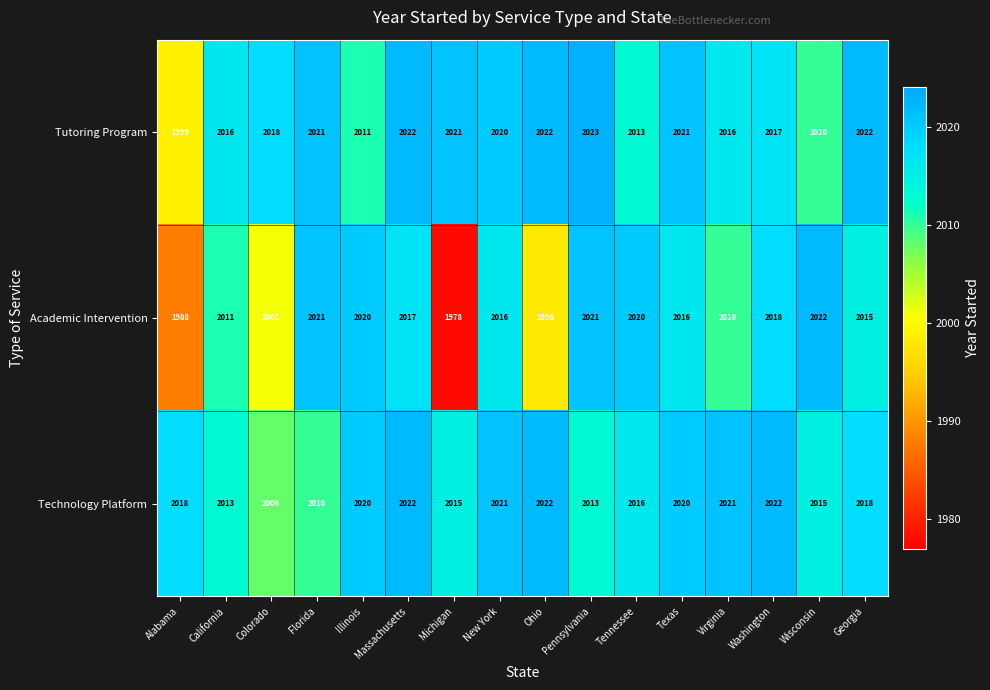

Which series has the widest spread of values?

Academic Intervention